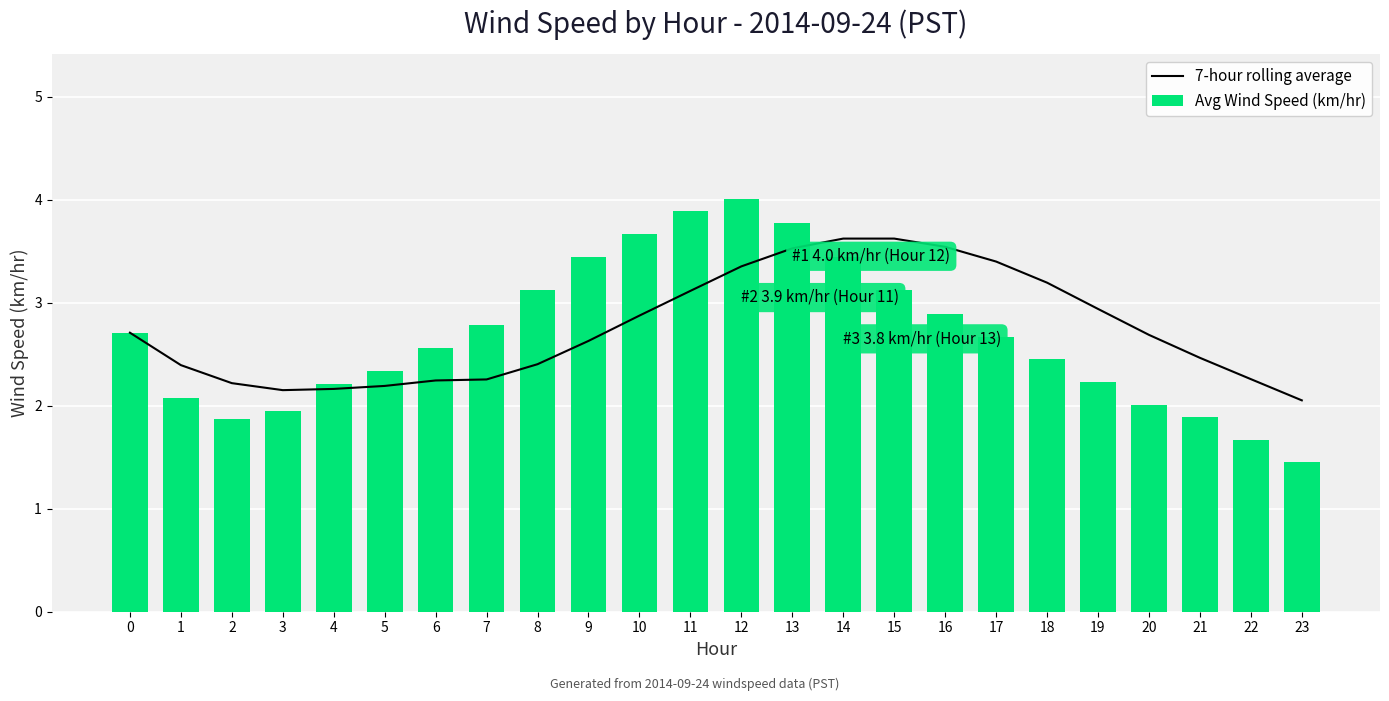

Which series has the largest total across all categories?

7-hour rolling average